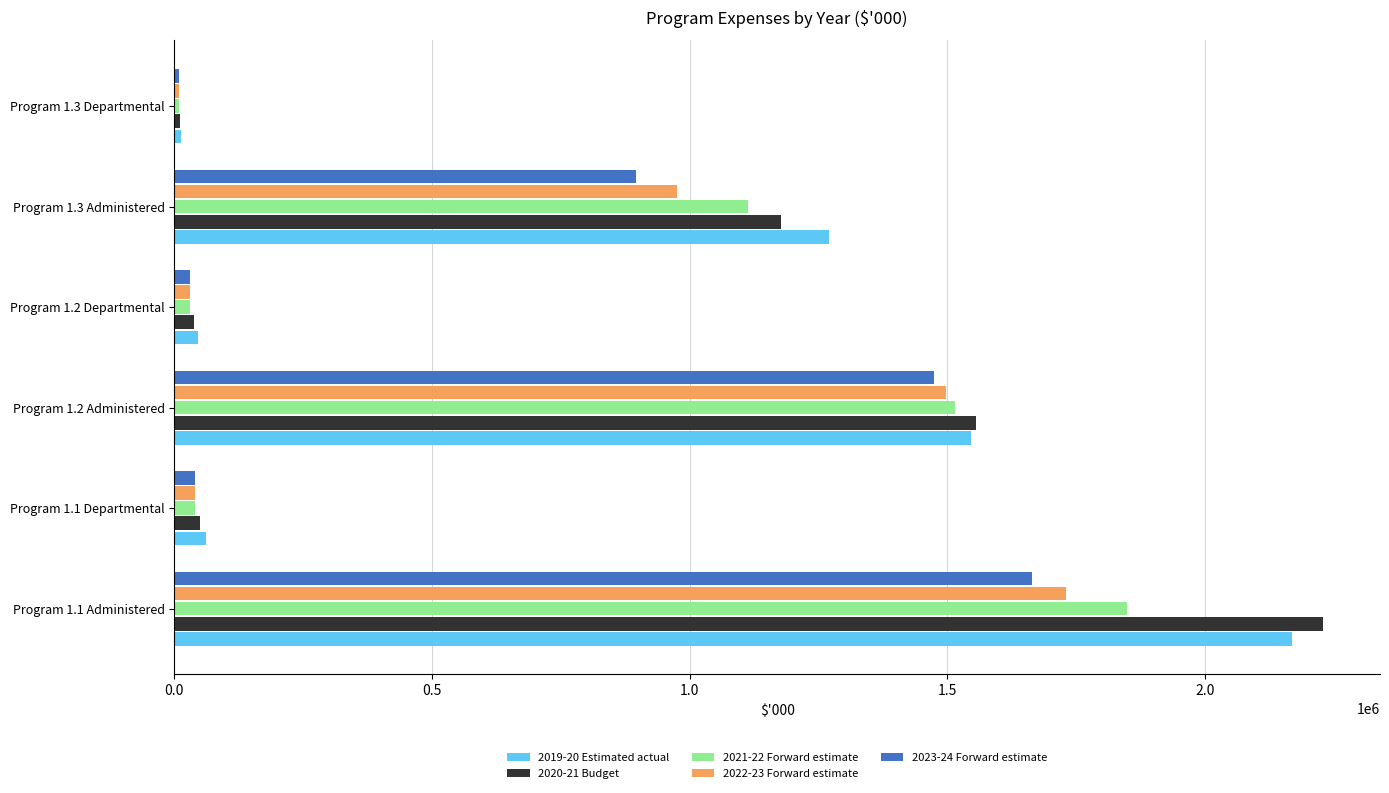

What is the difference between the maximum and second lowest values in the 2022-23 Forward estimate series?

1699063